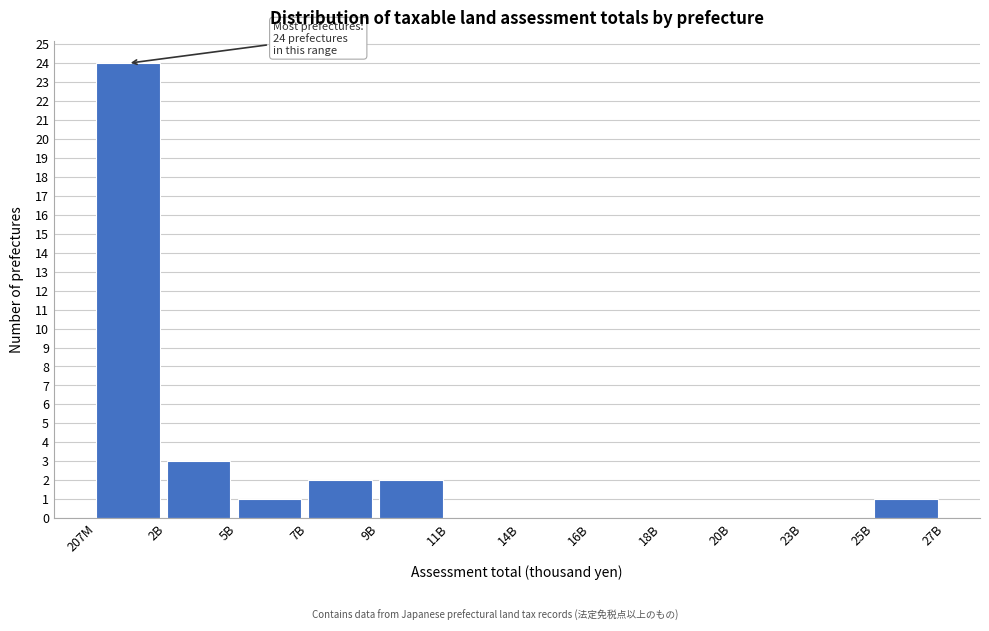

Reading left to right, list all the values displayed in this chart.

207M=24	2B=3	5B=1	7B=2	9B=2	11B=0	14B=0	16B=0	18B=0	20B=0	23B=0	25B=1